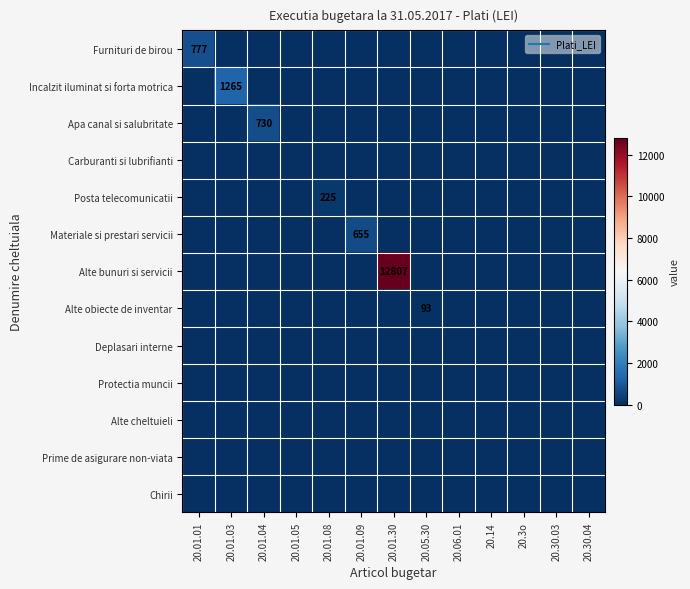

The value of Alte bunuri si servicii at 20.01.03 is 6808.7. True or false?

False